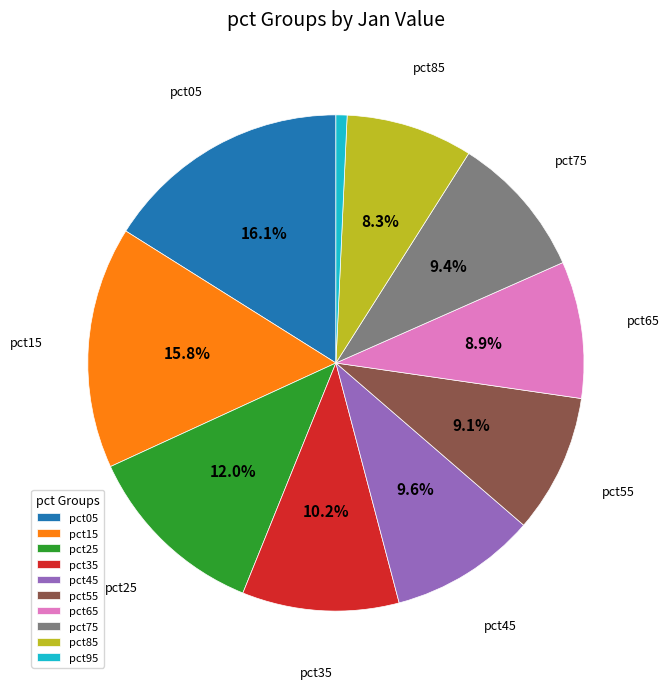

To the nearest percent, what portion does pct45 represent?

10%